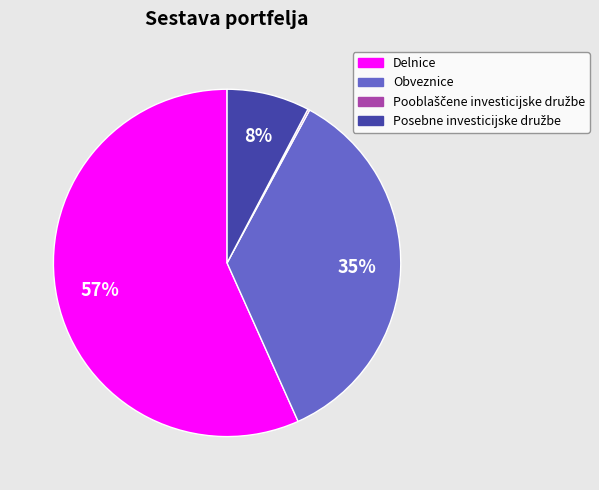

Is it true that Delnice is 68% of the pie?

False